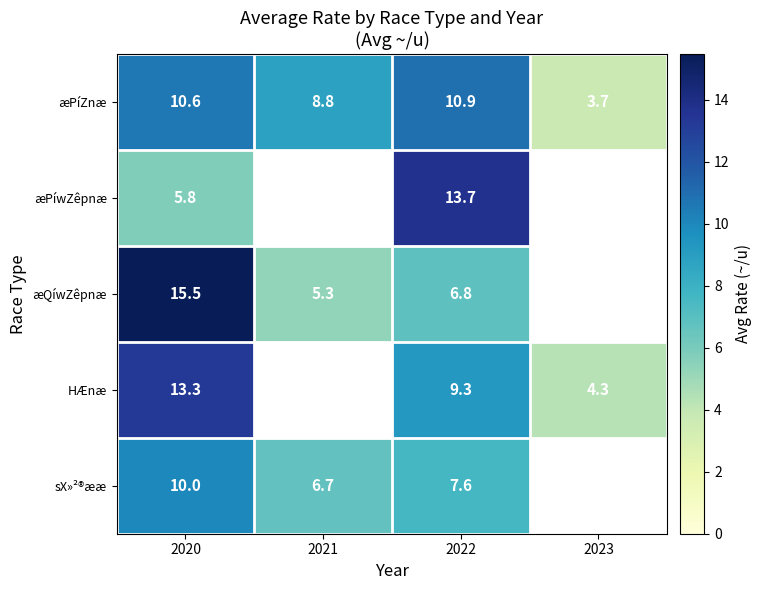

Which series changed the most between 2020 and 2022?

æQíwZêpnæ